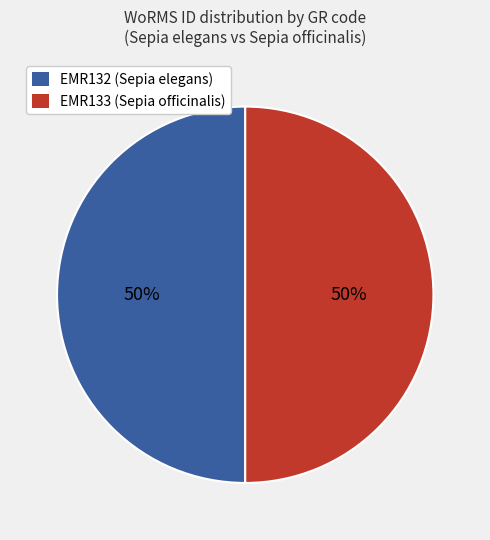

Approximately how many times larger is the value at EMR133 (Sepia officinalis) compared to EMR132 (Sepia elegans)?

1.0